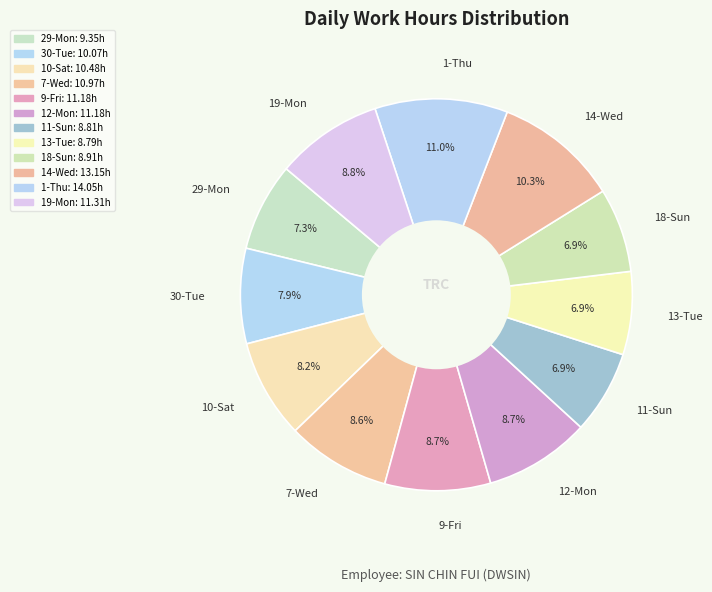

To the nearest percent, what portion does 7-Wed represent?

9%